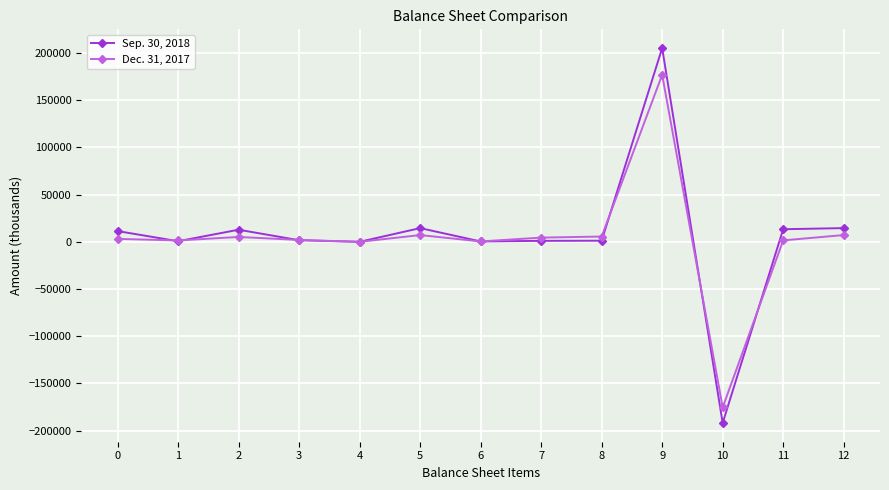

The Dec. 31, 2017 series shows 93042 at 9. True or false?

False